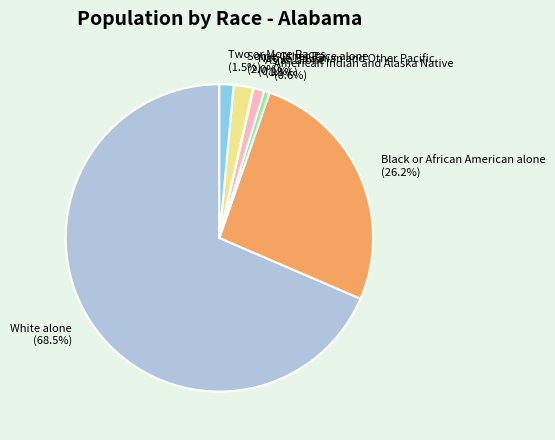

What is the largest slice in the pie chart?

White alone